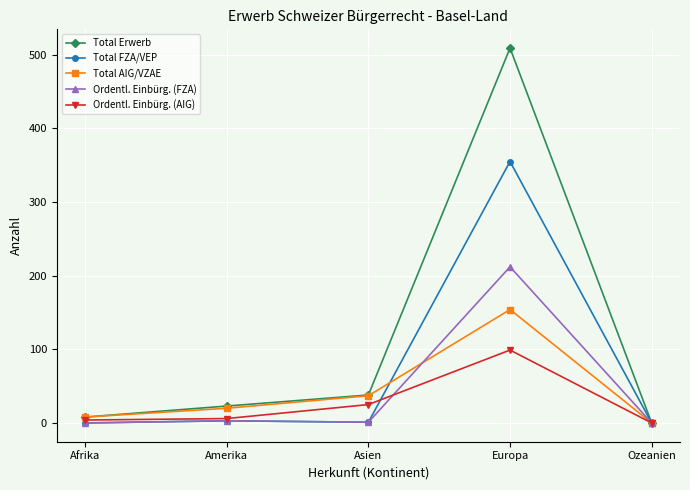

What position from the left is Amerika?

2